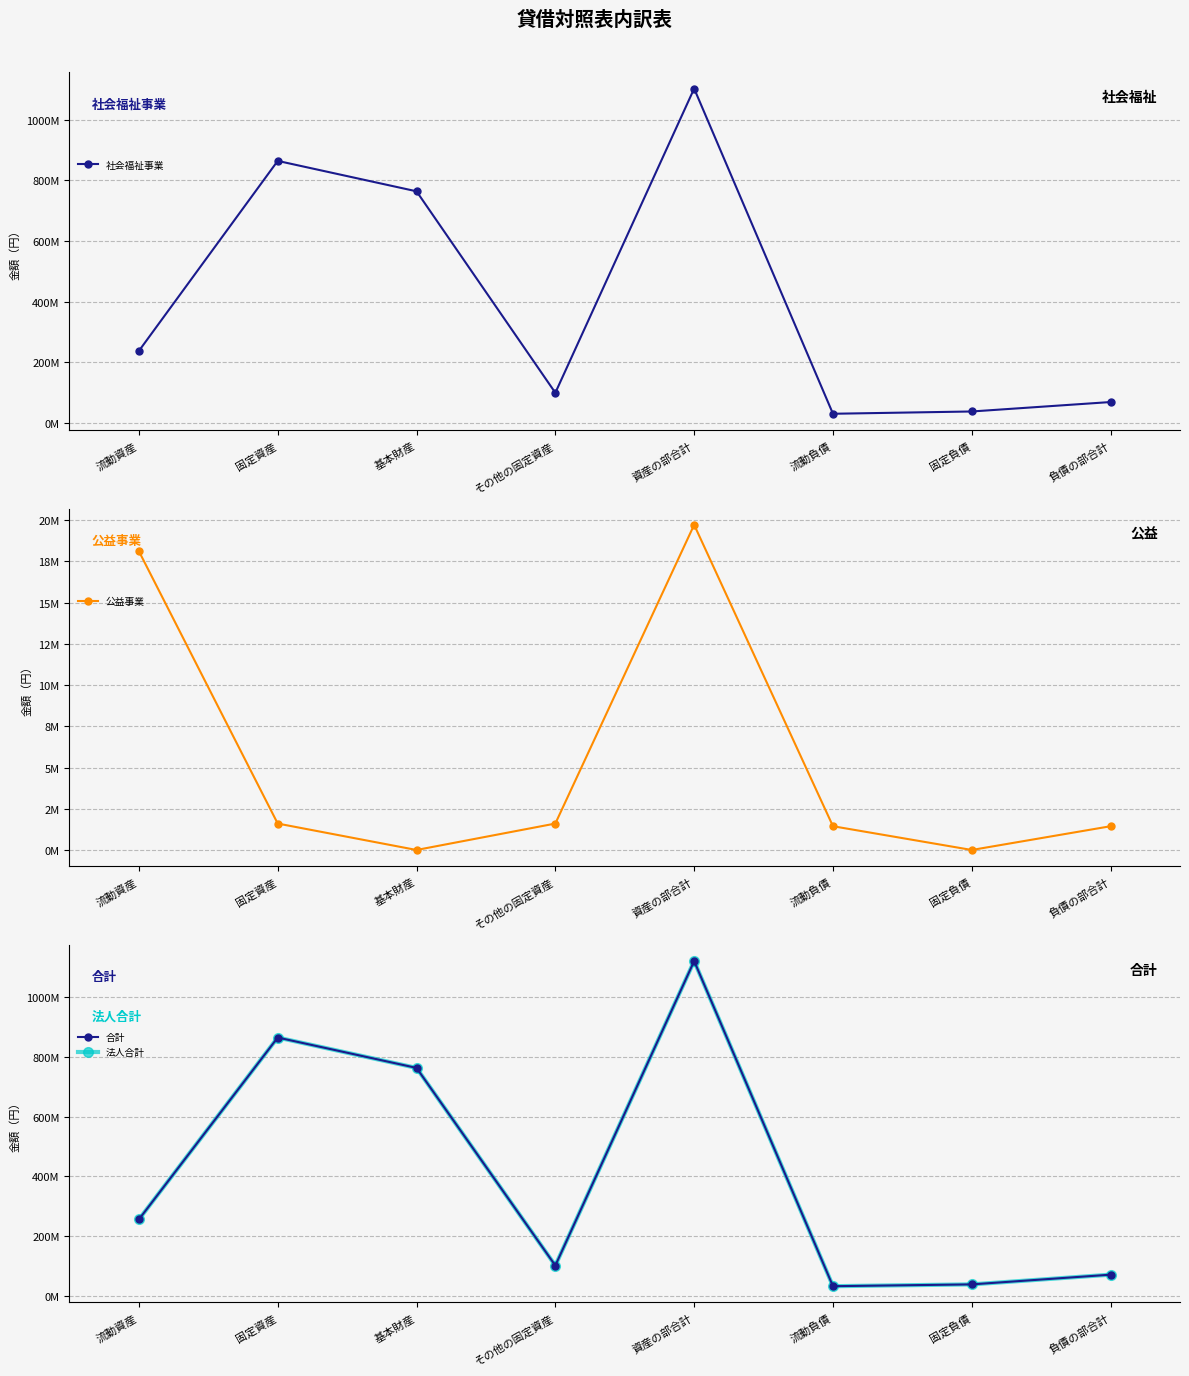

True or false: 公益事業 has a value of 0 at 固定負債.

True